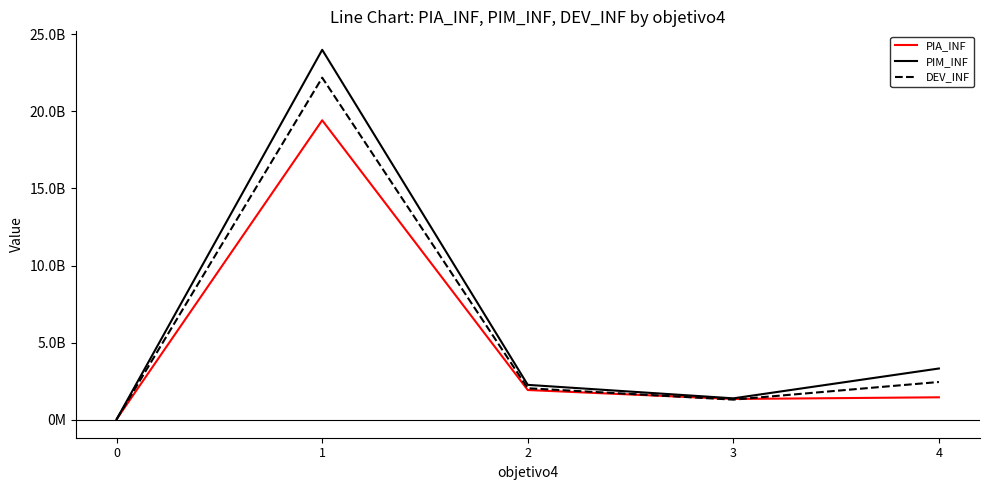

In PIM_INF, how many points are higher than both neighbors (excluding endpoints)?

1